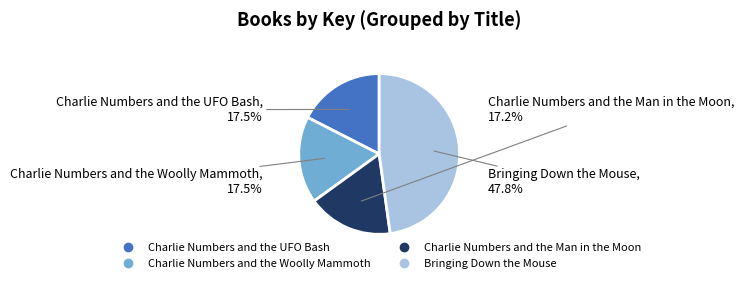

How many segments does this pie chart have?

4